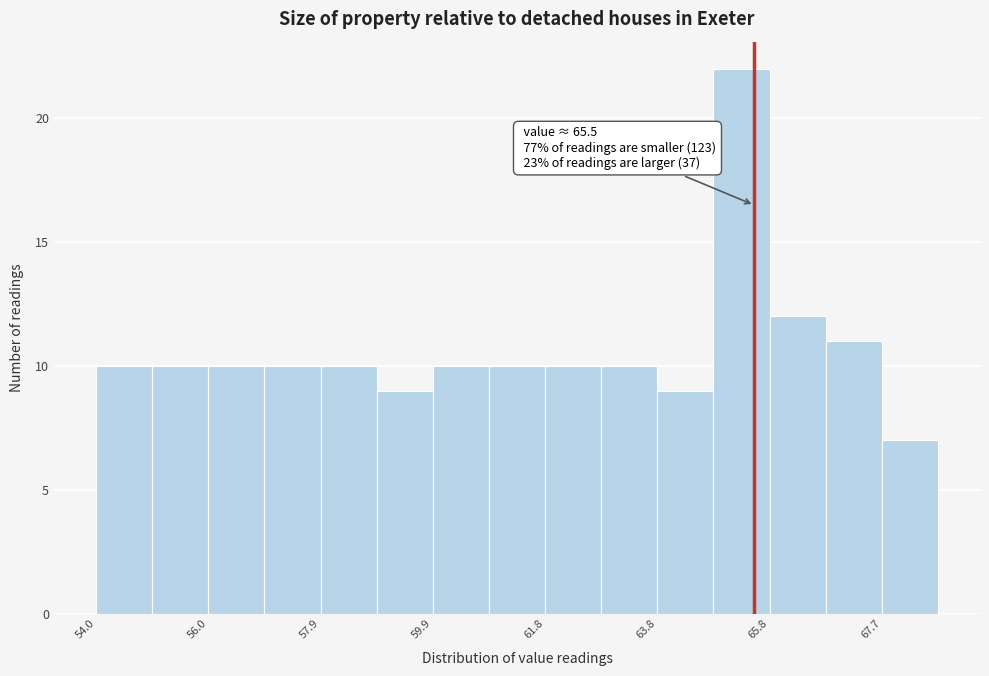

Which range on the x-axis has the tallest bar?

64.8 to 65.8